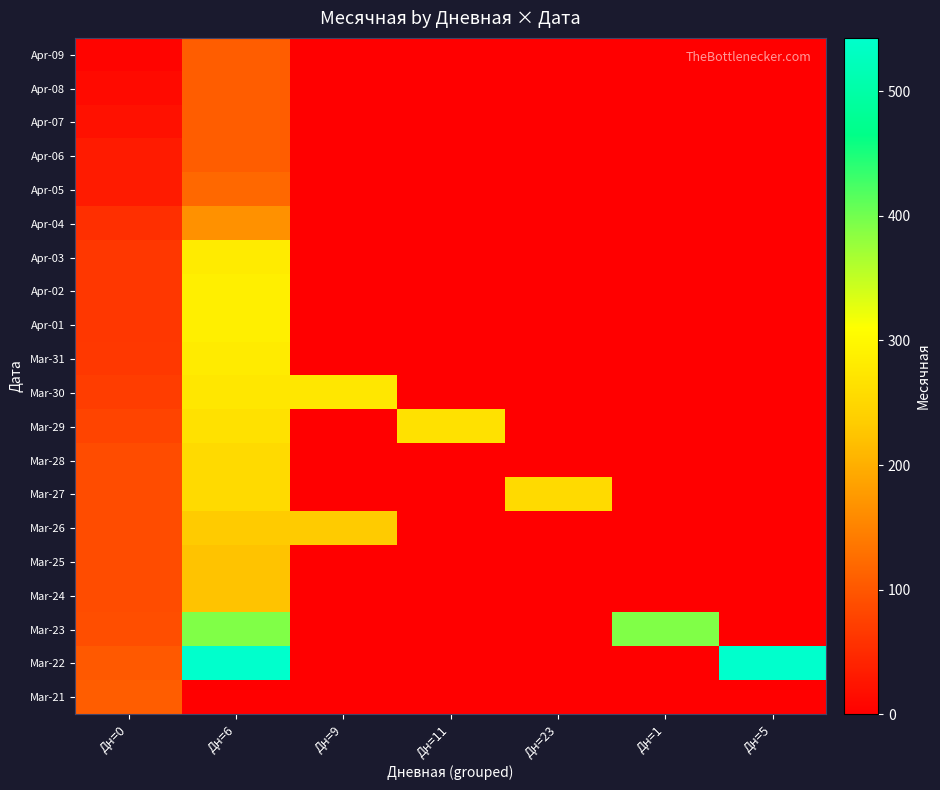

Between Дн=1 and Дн=9, which is larger?

Дн=1